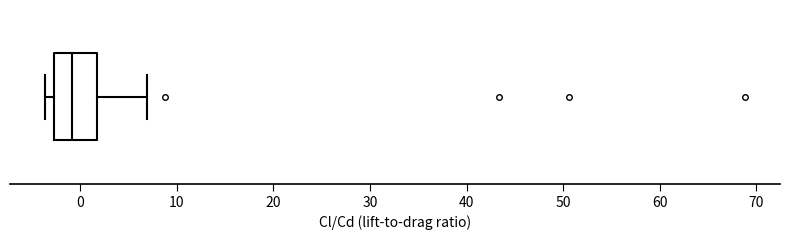

Where does the median line of the box sit on the x-axis? The values are not printed on the chart, so give them approximately, as read against the axis.

-1